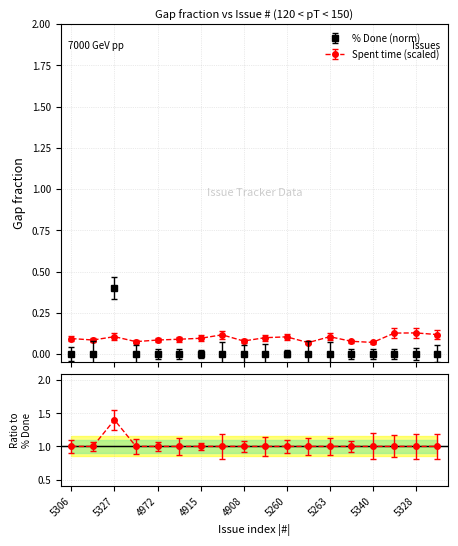

Is this an area chart (filled region under the line)?

No